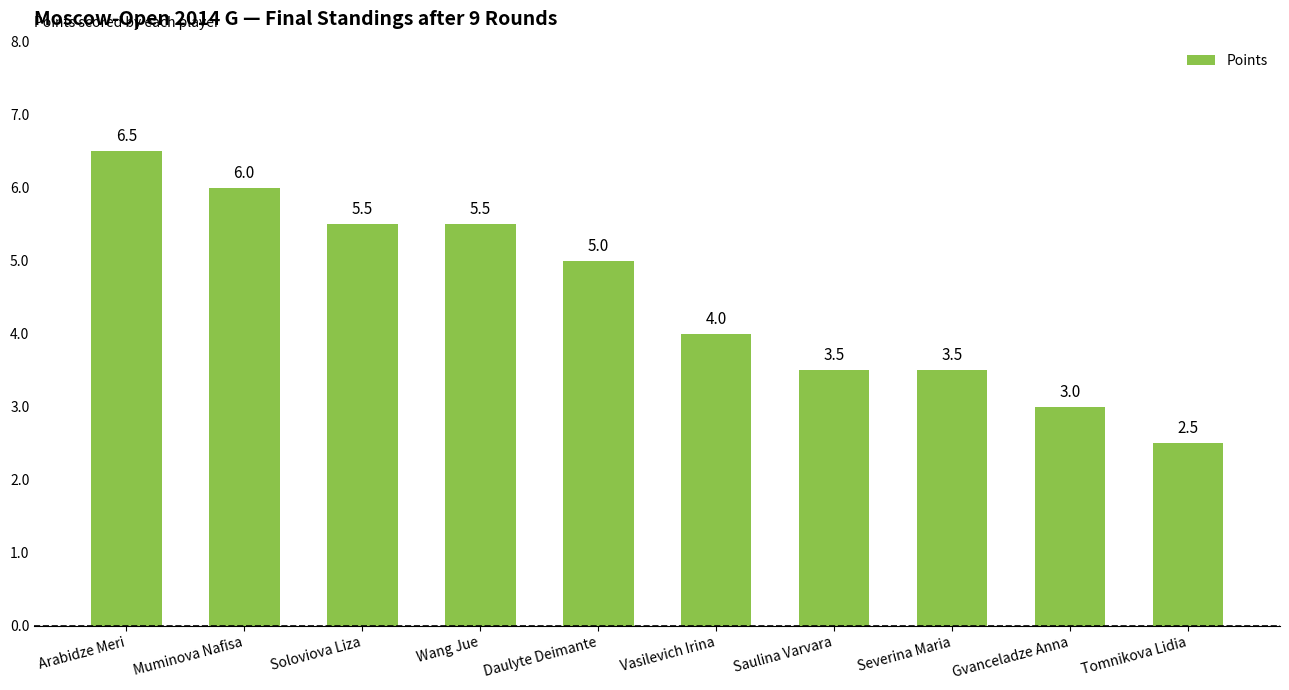

What is the difference between the maximum and second lowest values?

3.5